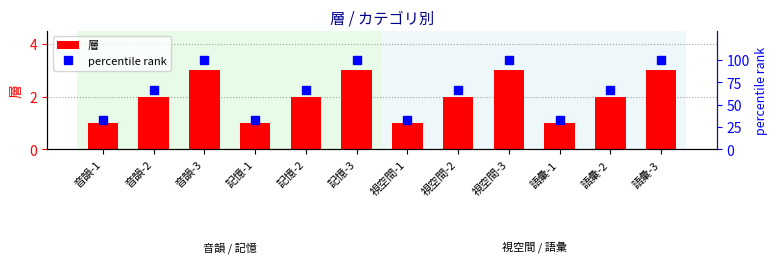

Where is percentile rank nearest to the value 66?

音韻-2